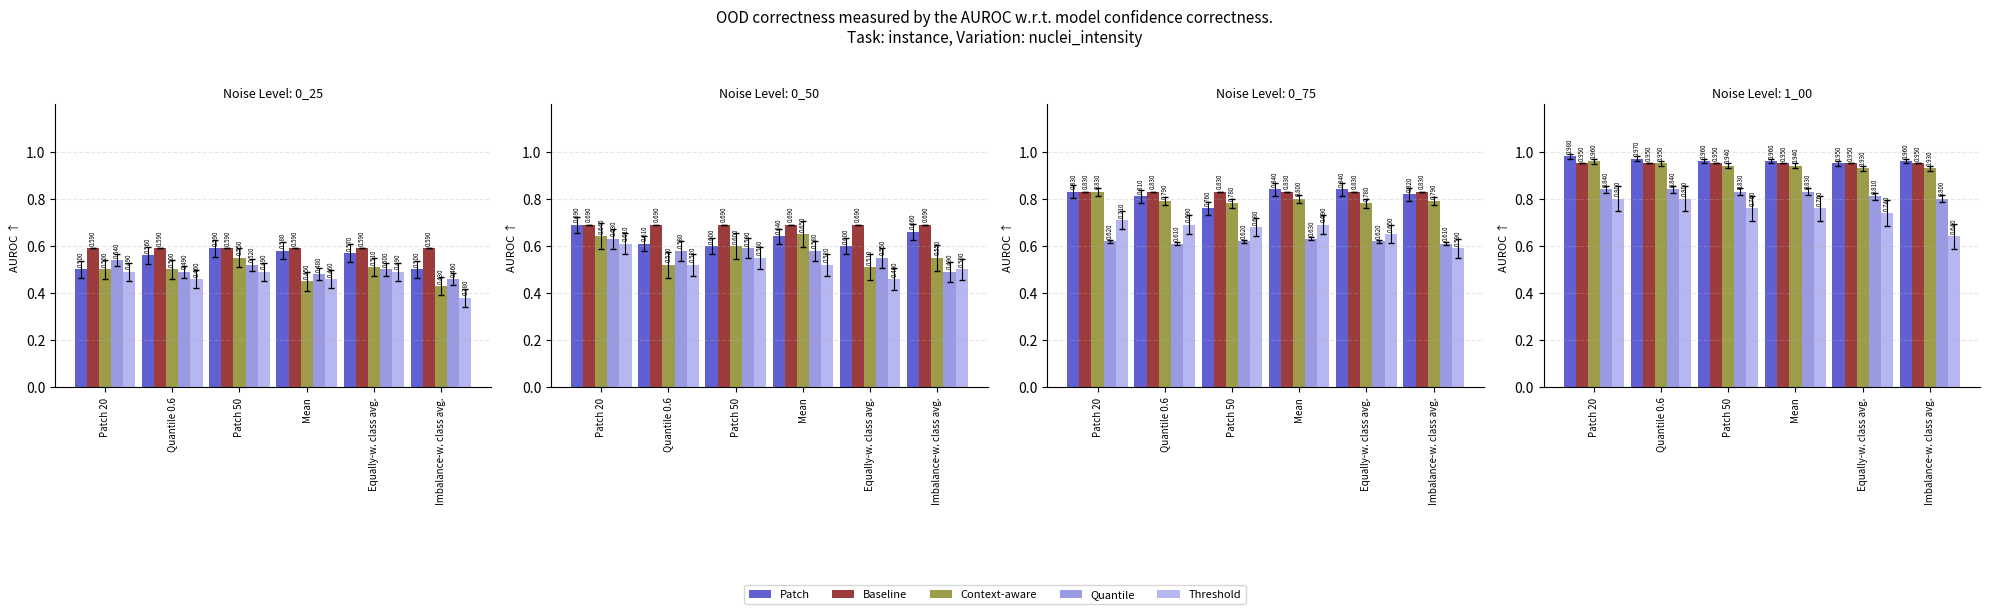

How many series are shown in this chart?

5